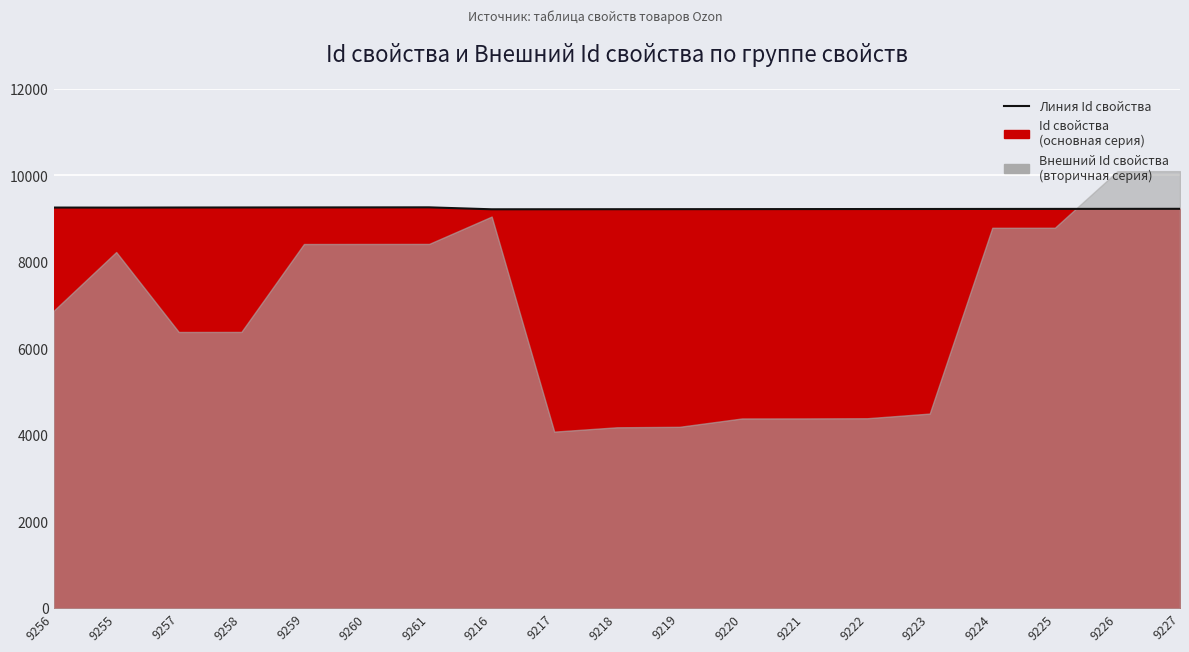

What is the label of the 16th point from the left?

9224